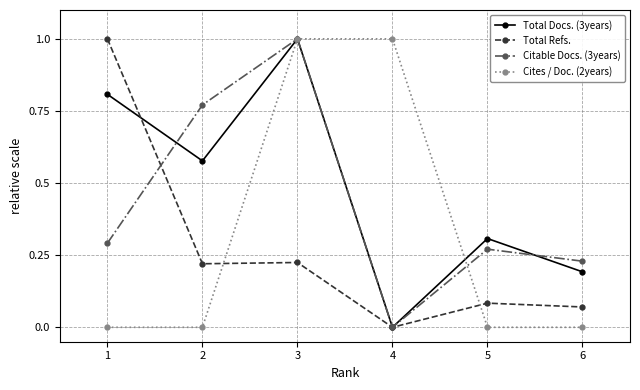

Between 2 and 6, which series saw the biggest shift?

Citable Docs. (3years)